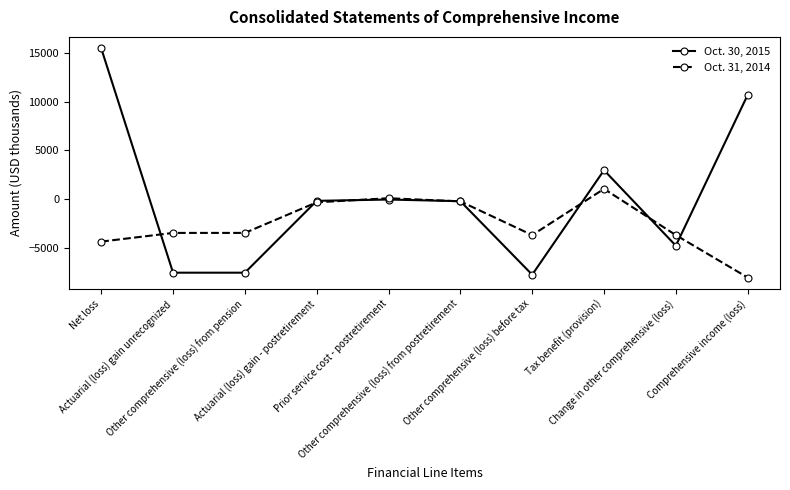

At which category does the chart reach its minimum across all series?

Comprehensive income (loss)